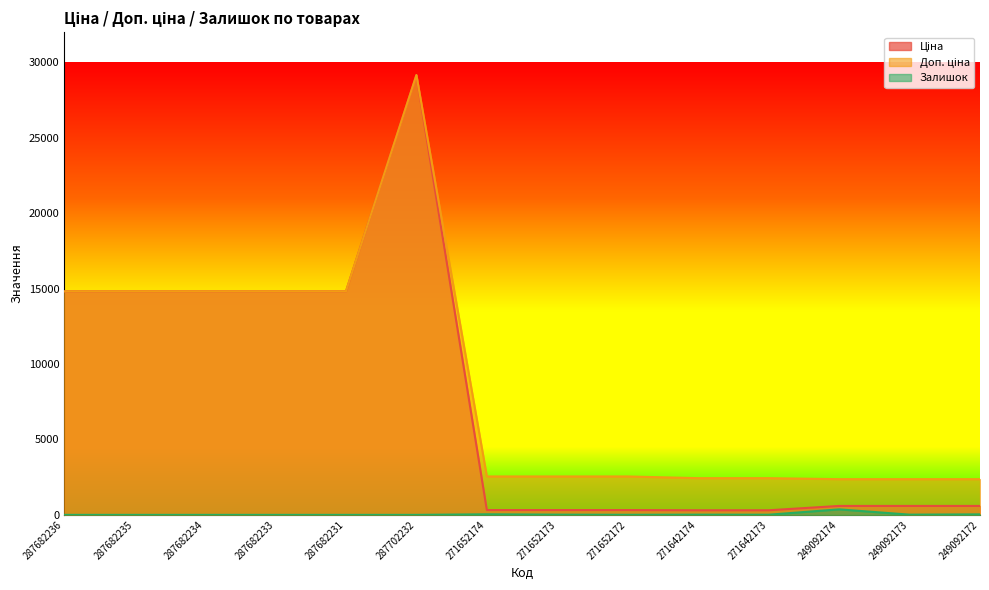

Reading left to right, transcribe all the data shown in this chart.

Ціна: 287682236=14817.6	287682235=14817.6	287682234=14817.6	287682233=14817.6	287682231=14817.6	287702232=29152.3	271652174=318.3	271652173=318.3	271652172=318.3	271642174=304.1	271642173=304.1	249092174=591.6	249092173=591.6	249092172=591.6
Доп. ціна: 287682236=14817.6	287682235=14817.6	287682234=14817.6	287682233=14817.6	287682231=14817.6	287702232=29152.3	271652174=2546.4	271652173=2546.4	271652172=2546.4	271642174=2432.8	271642173=2432.8	249092174=2366.5	249092173=2366.5	249092172=2366.5
Залишок: 287682236=0.0	287682235=0.0	287682234=0.0	287682233=0.0	287682231=0.0	287702232=0.0	271652174=38.0	271652173=15.0	271652172=5.0	271642174=14.0	271642173=10.0	249092174=365.0	249092173=14.0	249092172=33.0